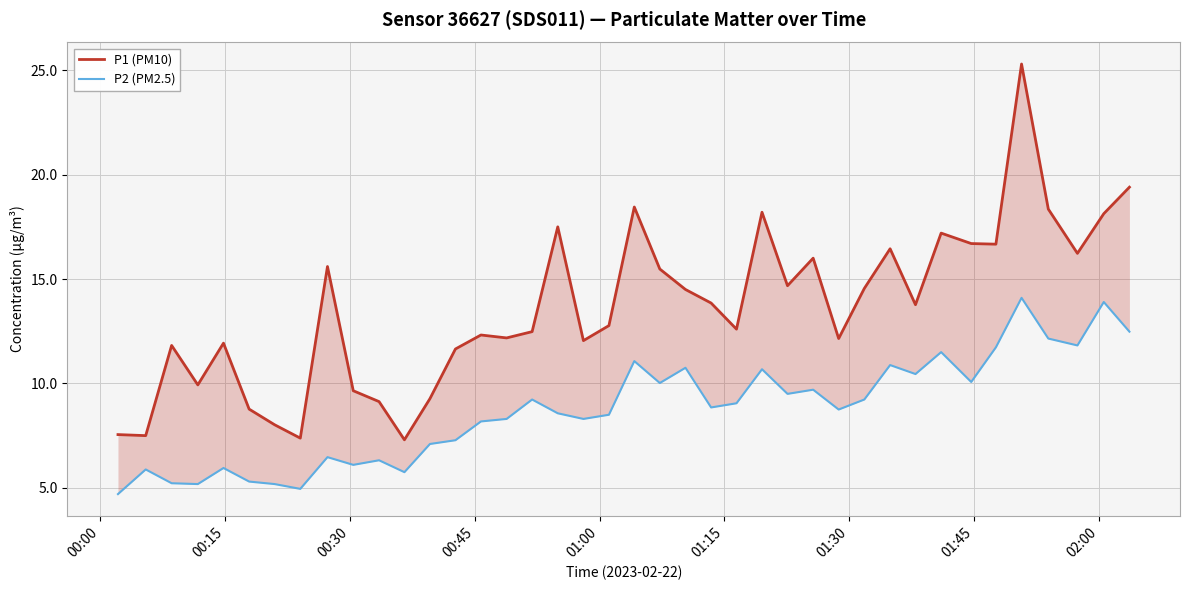

True or false: P2 (PM2.5) and P1 (PM10) cross at least once.

False